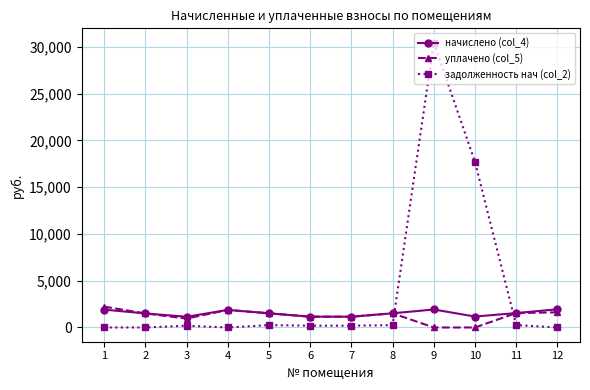

Which series has the largest range (max minus min)?

задолженность нач (col_2)